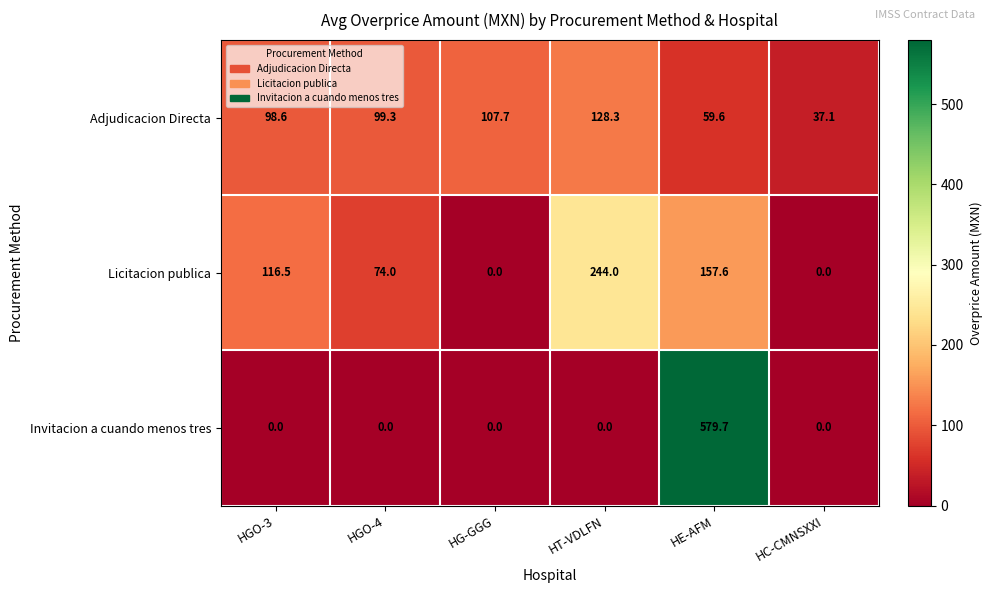

What is the difference between the maximum and second lowest values in the Adjudicacion Directa series?

68.7